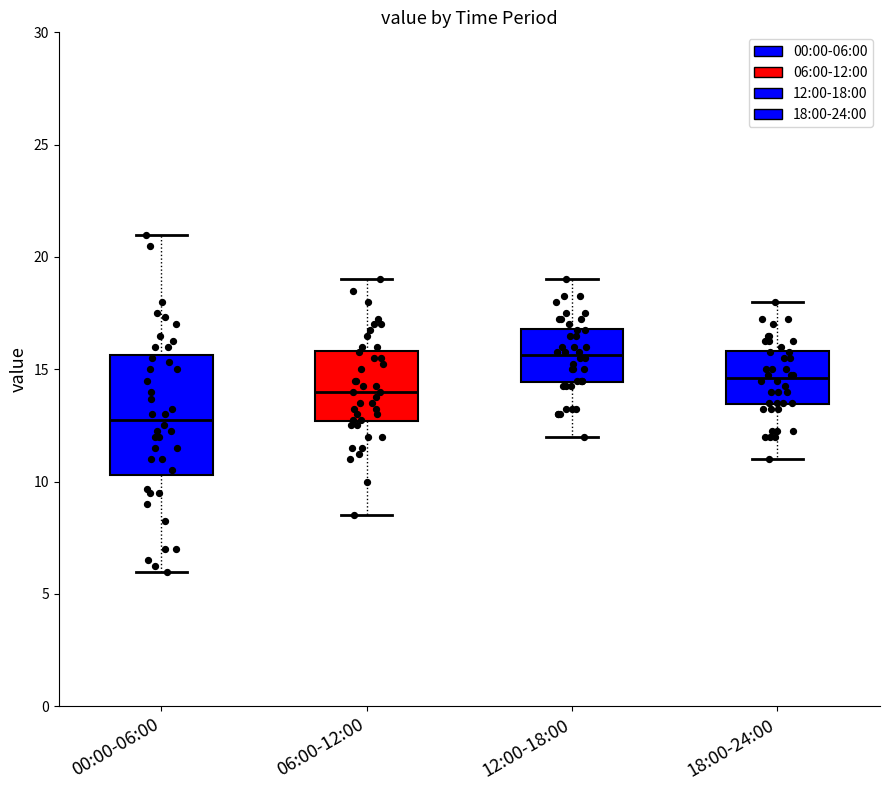

Comparing the boxes themselves (not the whiskers), which one is the tallest?

00:00-06:00